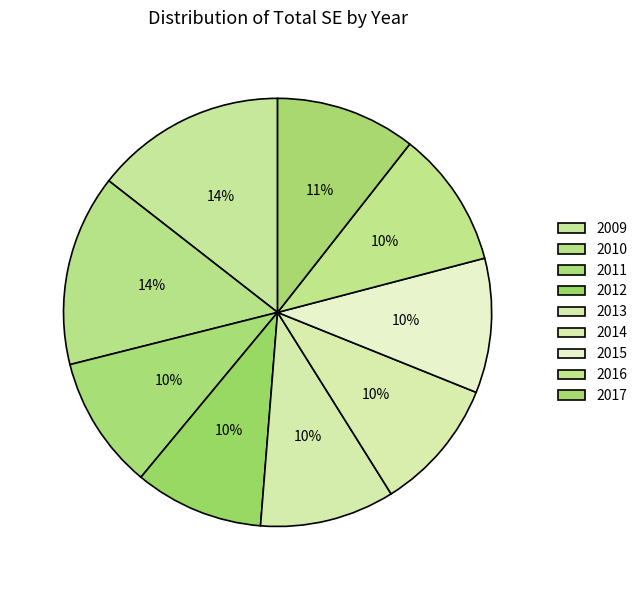

True or false: 2009 accounts for 14% of the total.

True